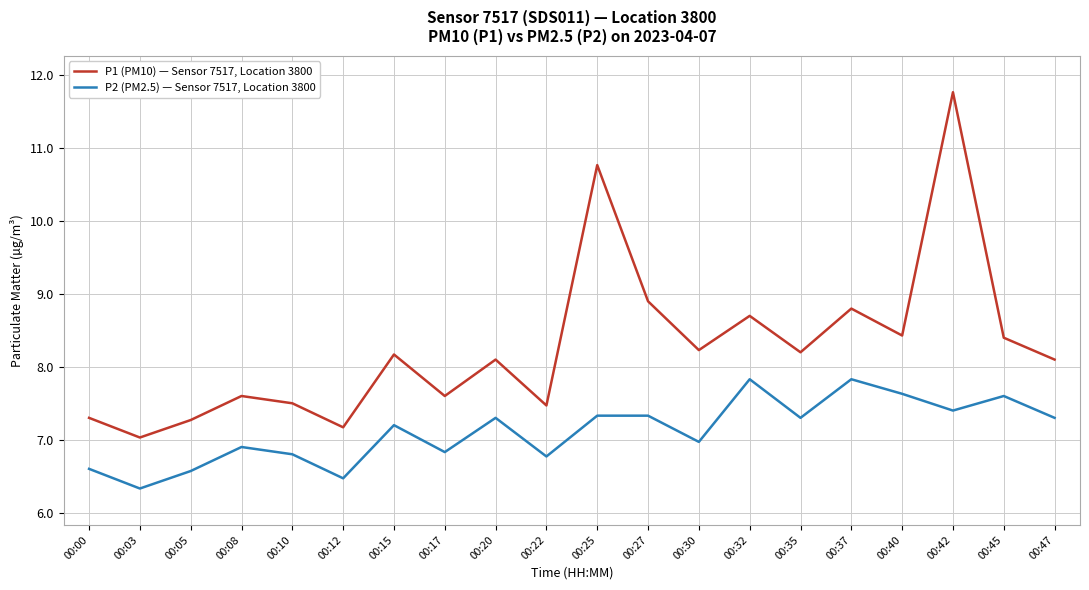

What is the minimum value for P2 (PM2.5) — Sensor 7517, Location 3800?

6.3